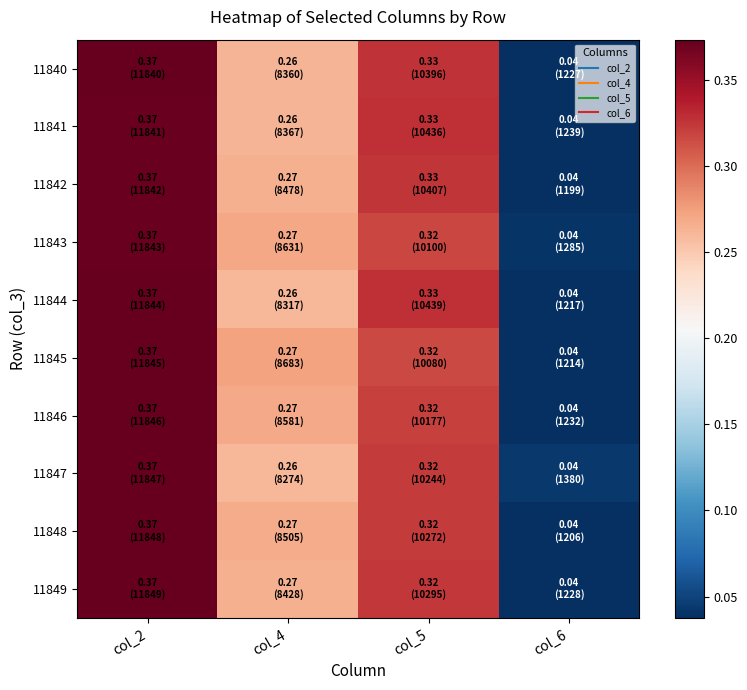

Reading left to right, transcribe all the data shown in this chart.

11840: col_2=0.4	col_4=0.3	col_5=0.3	col_6=0.0
11841: col_2=0.4	col_4=0.3	col_5=0.3	col_6=0.0
11842: col_2=0.4	col_4=0.3	col_5=0.3	col_6=0.0
11843: col_2=0.4	col_4=0.3	col_5=0.3	col_6=0.0
11844: col_2=0.4	col_4=0.3	col_5=0.3	col_6=0.0
11845: col_2=0.4	col_4=0.3	col_5=0.3	col_6=0.0
11846: col_2=0.4	col_4=0.3	col_5=0.3	col_6=0.0
11847: col_2=0.4	col_4=0.3	col_5=0.3	col_6=0.0
11848: col_2=0.4	col_4=0.3	col_5=0.3	col_6=0.0
11849: col_2=0.4	col_4=0.3	col_5=0.3	col_6=0.0